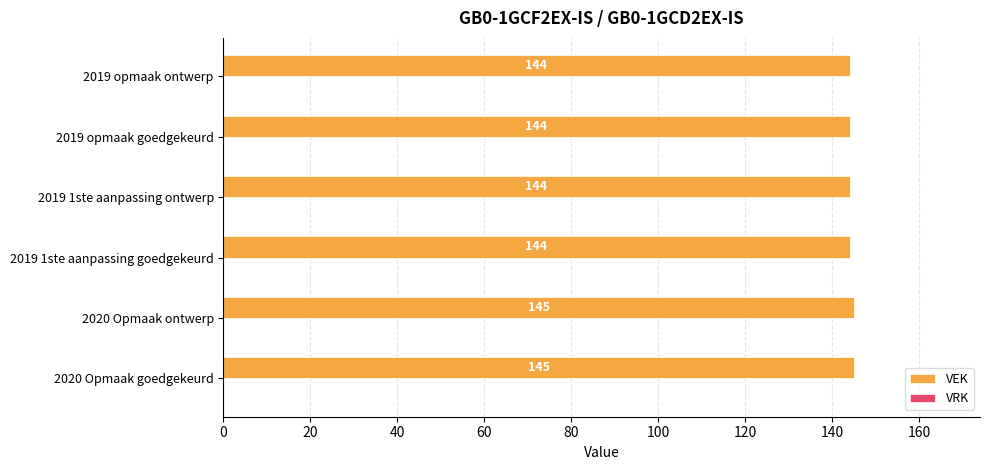

Reading bottom to top, list all the values displayed in this chart.

2020 Opmaak goedgekeurd=145	2020 Opmaak ontwerp=145	2019 1ste aanpassing goedgekeurd=144	2019 1ste aanpassing ontwerp=144	2019 opmaak goedgekeurd=144	2019 opmaak ontwerp=144